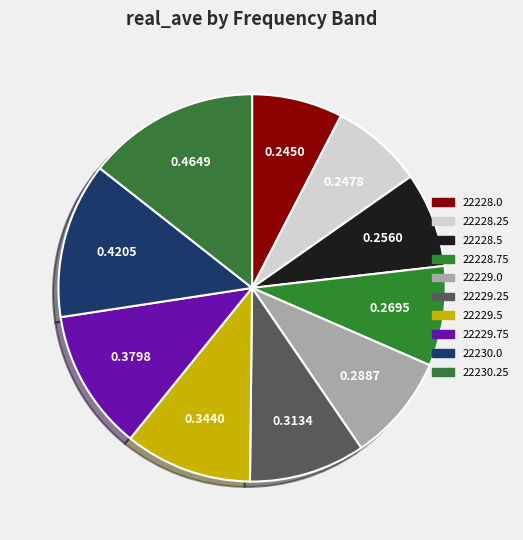

To the nearest percent, what is the difference between the largest and smallest slice percentages?

7%